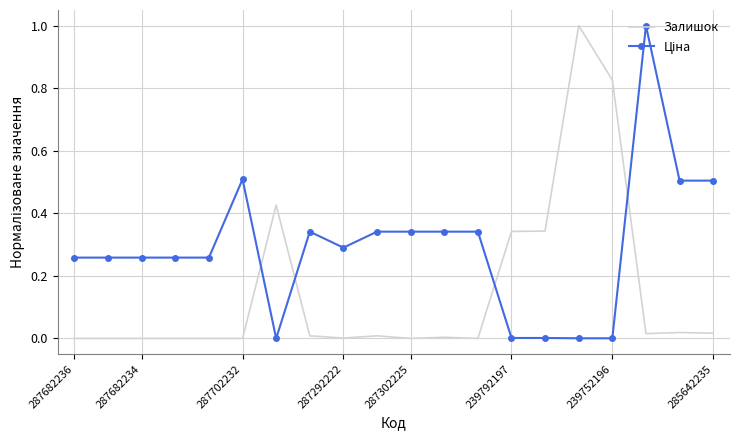

What is the maximum value shown in the chart?

1.0